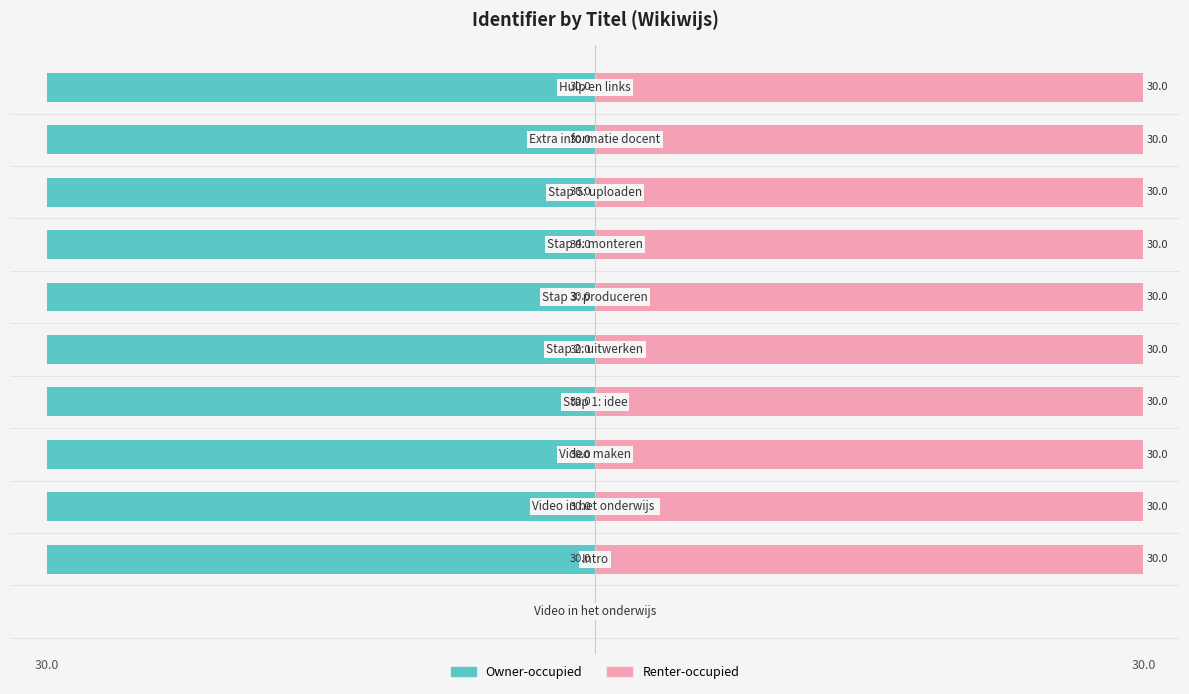

The Renter-occupied series shows 39.4 at 4. True or false?

False